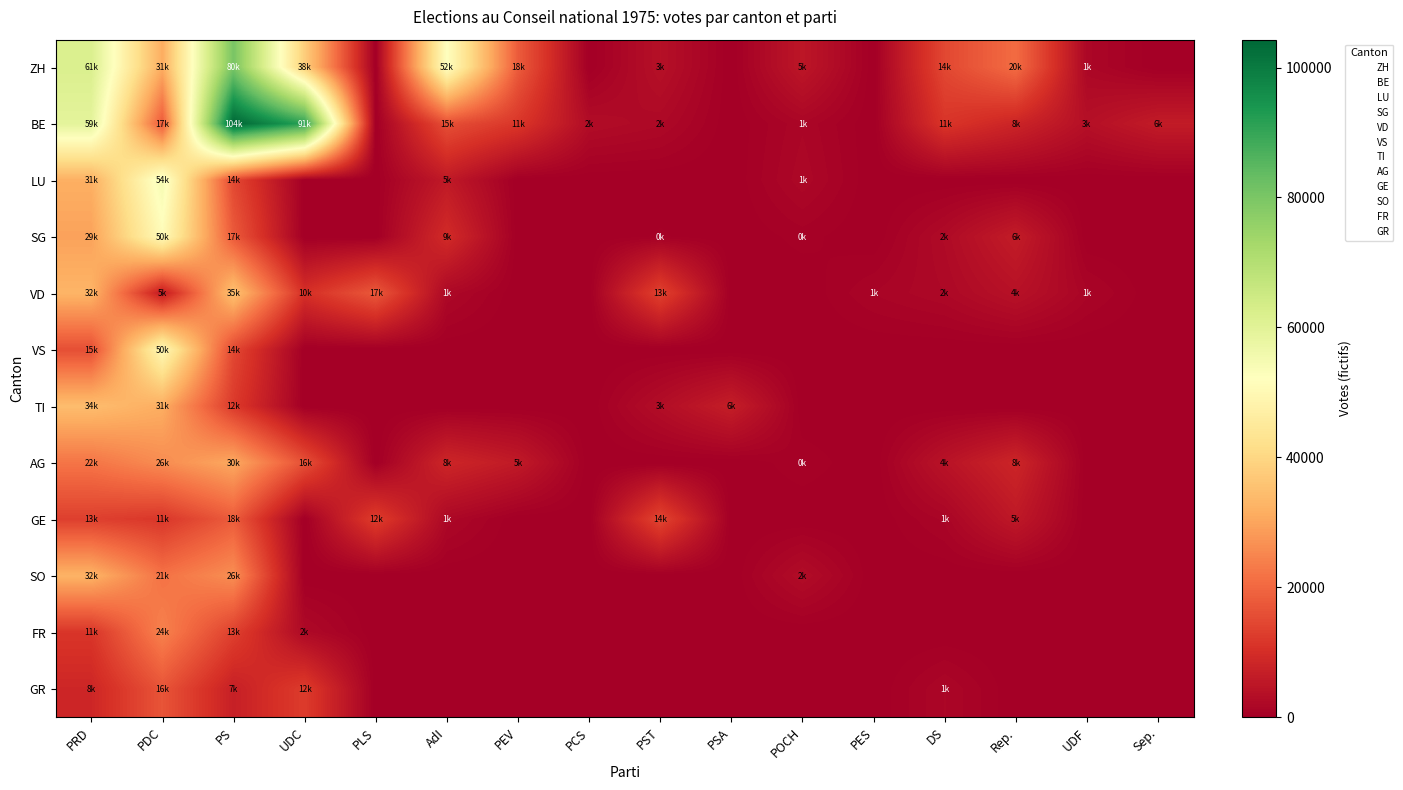

Count the number of data series in this chart.

12